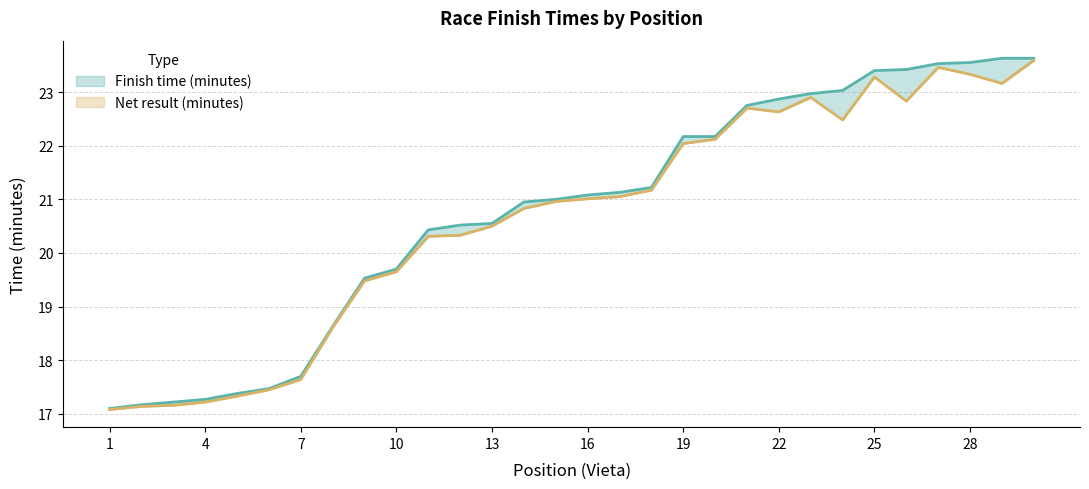

What is the value of the Finish time (minutes) point at the 7th from the left?

17.7